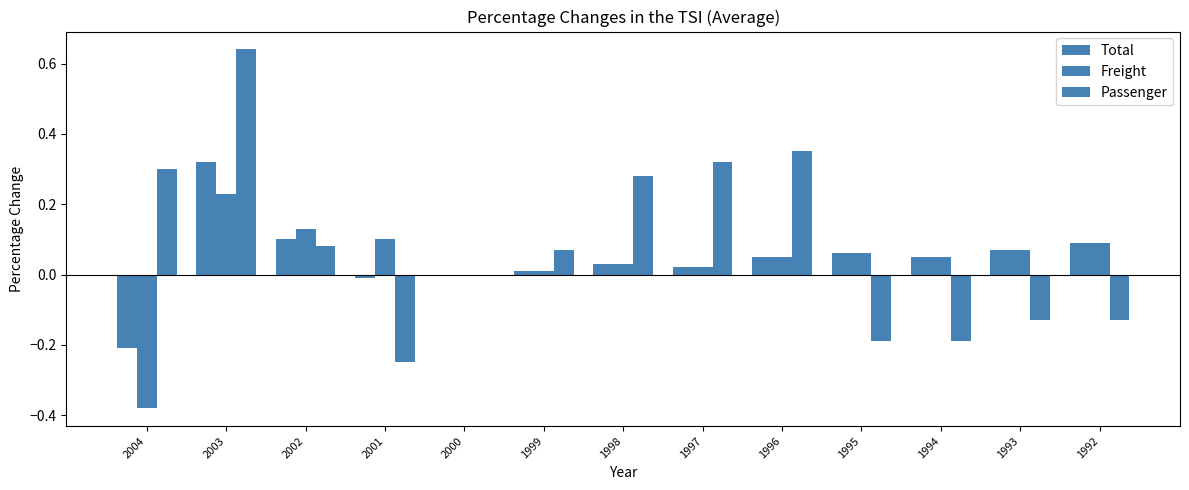

Are the bars grouped side by side (vs. stacked)?

Yes